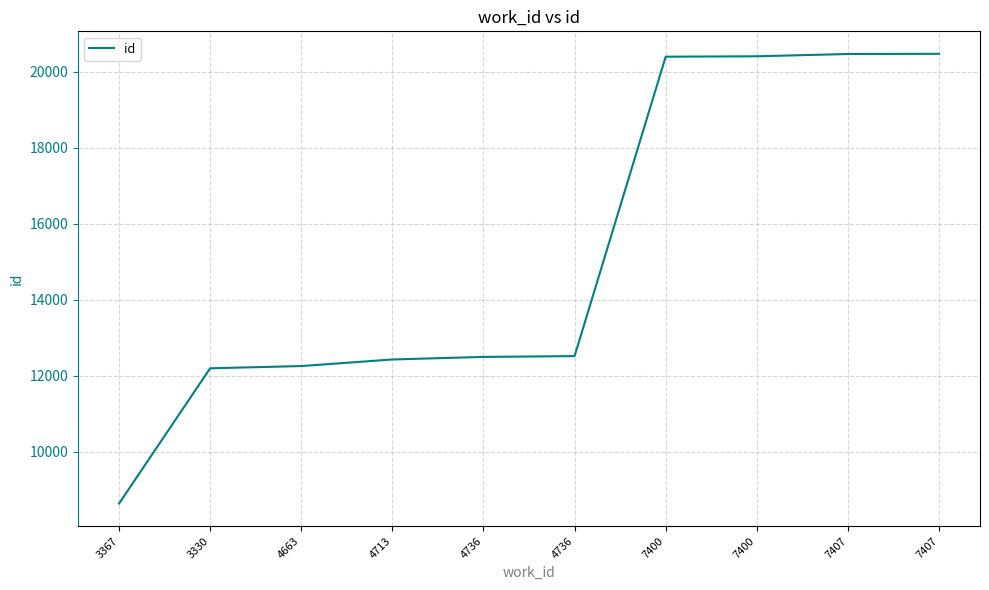

How many lines are shown in the chart?

1